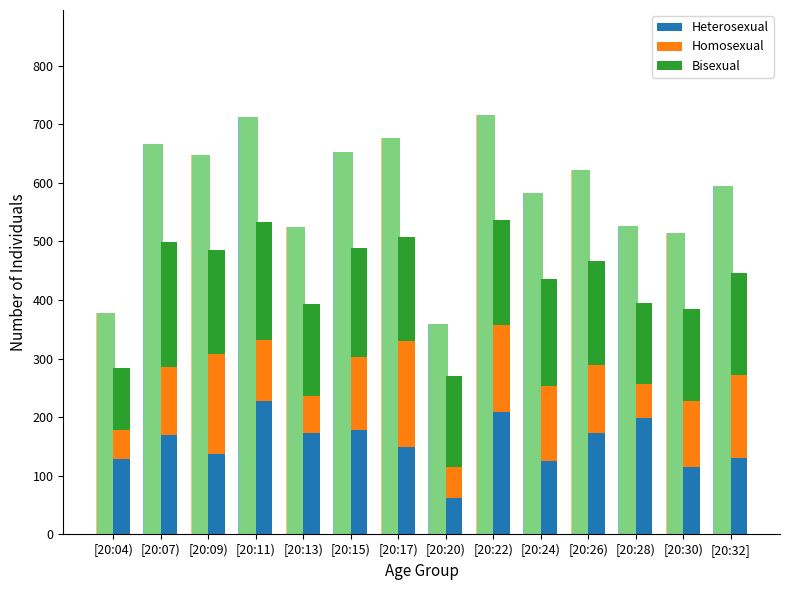

Rank the series by their average value, from highest to lowest.

Bisexual, Heterosexual, Homosexual